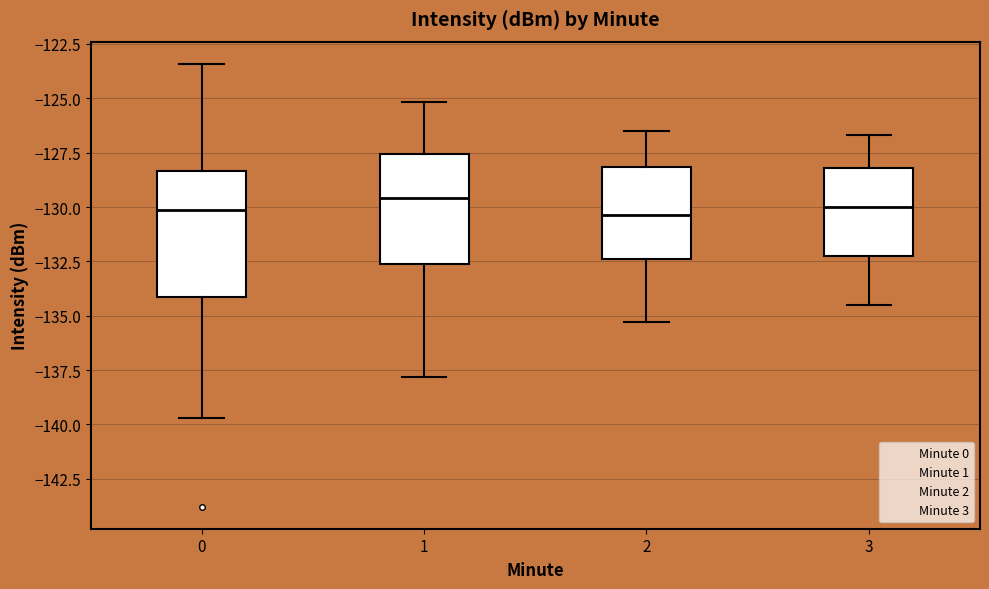

Reading left to right, read every box against the y-axis: the position of its median line, the range the box covers, and the ends of its whiskers. The values are not printed on the chart, so give them approximately, as read against the axis.

0: median -130.0, box -134.0 to -128.5, whiskers -139.5 to -123.5
1: median -129.5, box -132.5 to -127.5, whiskers -138.0 to -125.0
2: median -130.5, box -132.5 to -128.0, whiskers -135.5 to -126.5
3: median -130.0, box -132.0 to -128.0, whiskers -134.5 to -126.5